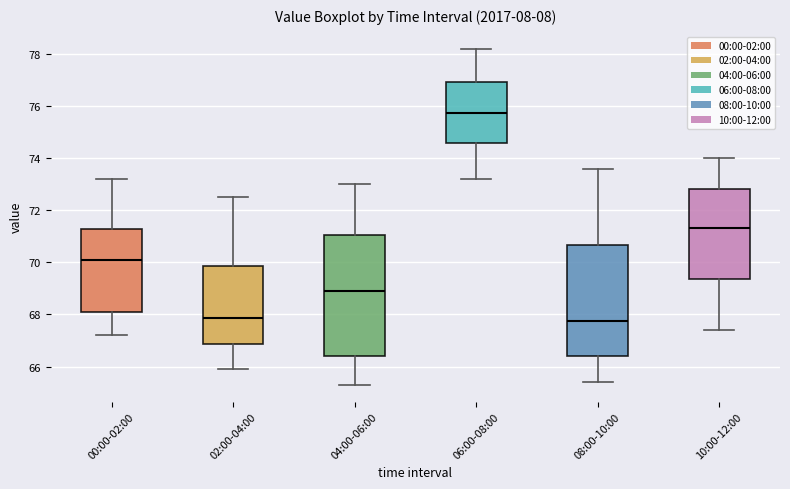

Where is the upper edge of the box for 06:00-08:00 on the y-axis? The values are not printed on the chart, so give them approximately, as read against the axis.

77.0